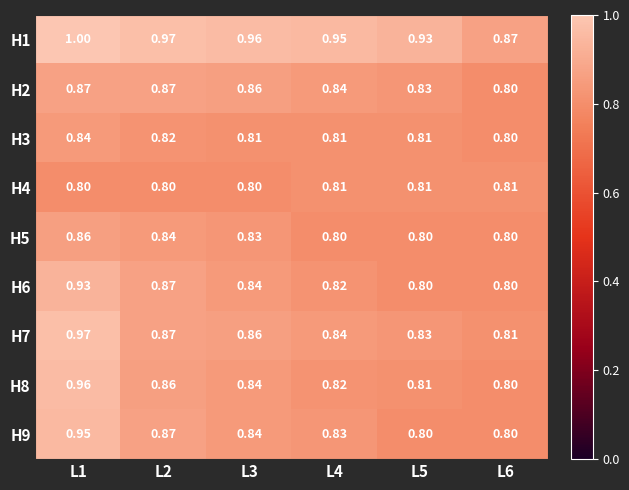

Is the value of H5 at L6 greater than the value of H1 at L6?

No